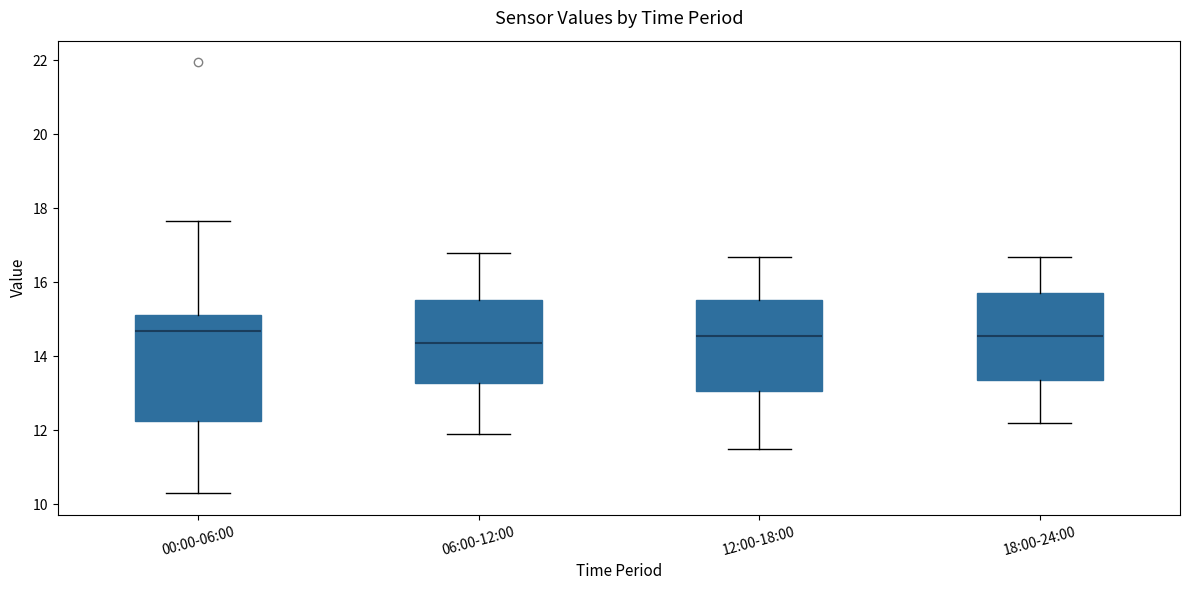

Where is the upper edge of the box for 00:00-06:00 on the y-axis? The values are not printed on the chart, so give them approximately, as read against the axis.

15.2